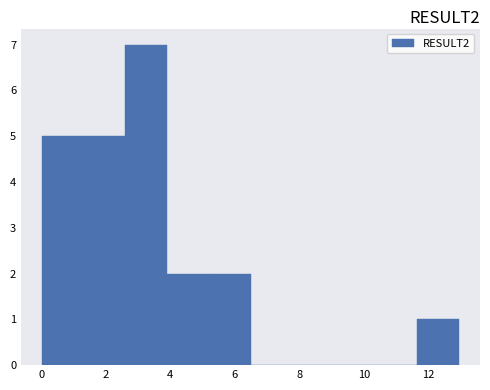

Reading left to right, list every bar in this chart as the range it spans on the x-axis followed by its height. Neither the bar edges nor the heights are printed on the chart, so give them approximately, as read against the axes.

0.0 to 1.4: 5
1.4 to 2.6: 5
2.6 to 4.0: 7
4.0 to 5.2: 2
5.2 to 6.4: 2
6.4 to 7.8: 0
7.8 to 9.0: 0
9.0 to 10.4: 0
10.4 to 11.6: 0
11.6 to 13.0: 1